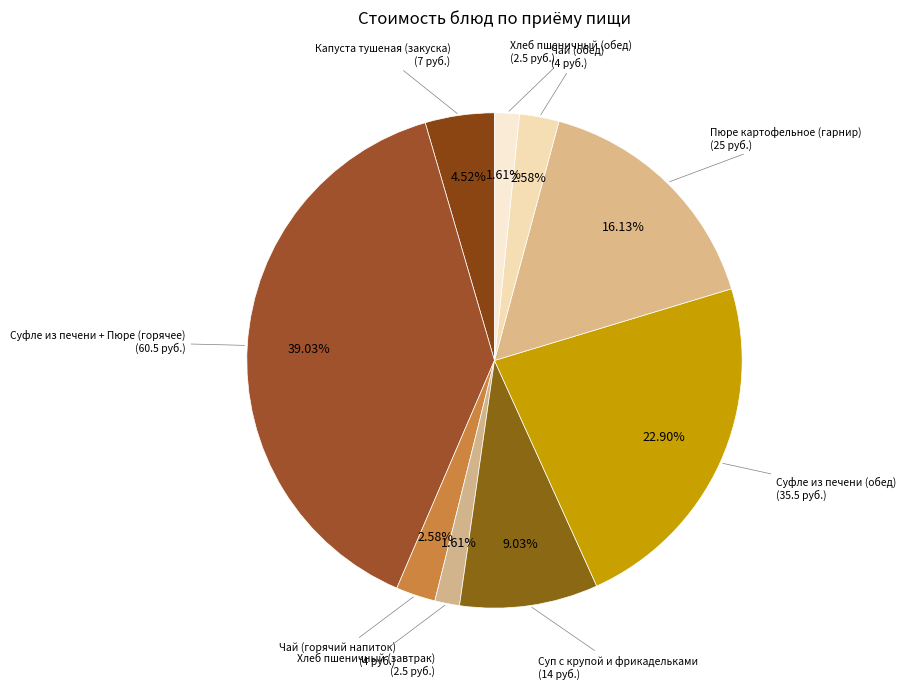

To the nearest percent, what is the difference between the largest and smallest slice percentages?

37%